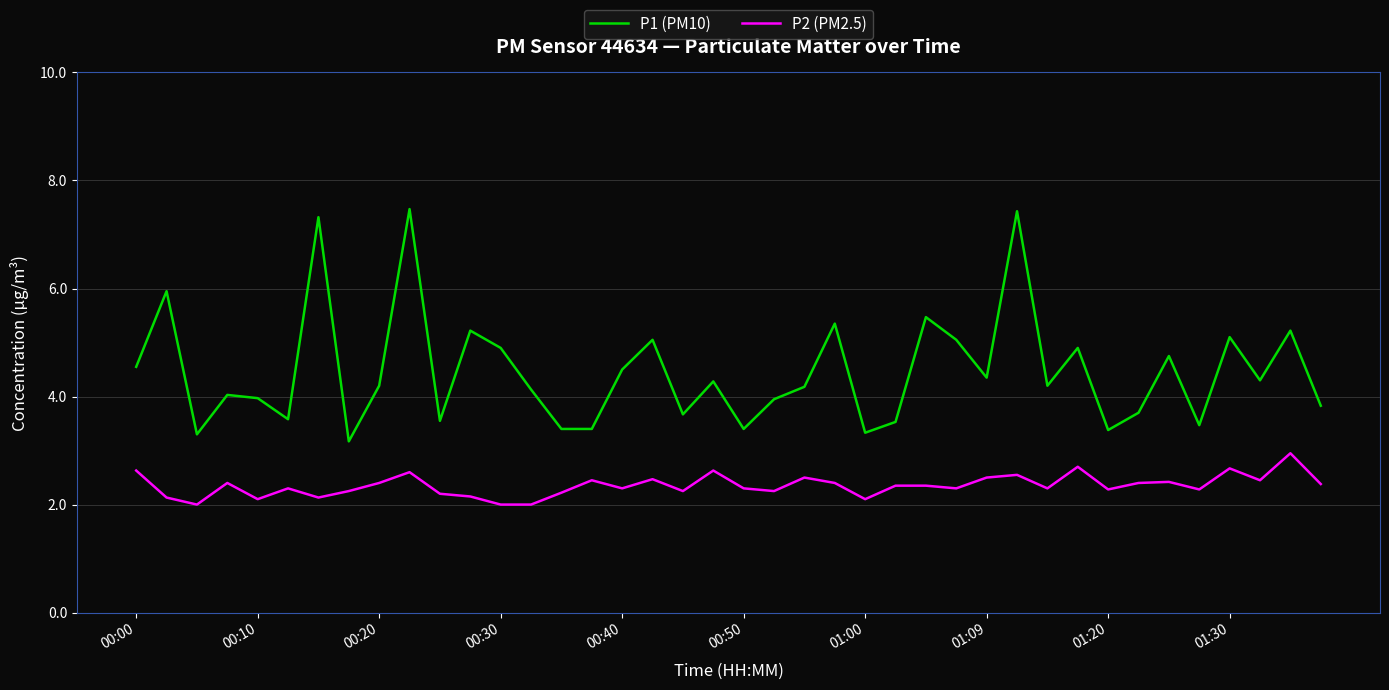

Rank the series by their maximum value, from highest to lowest.

P1 (PM10), P2 (PM2.5)